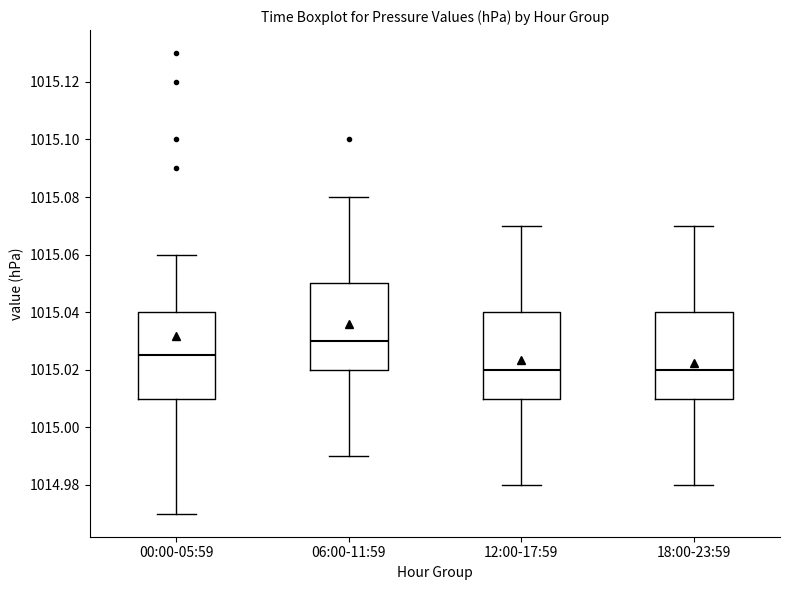

Which box's median line is the highest?

06:00-11:59